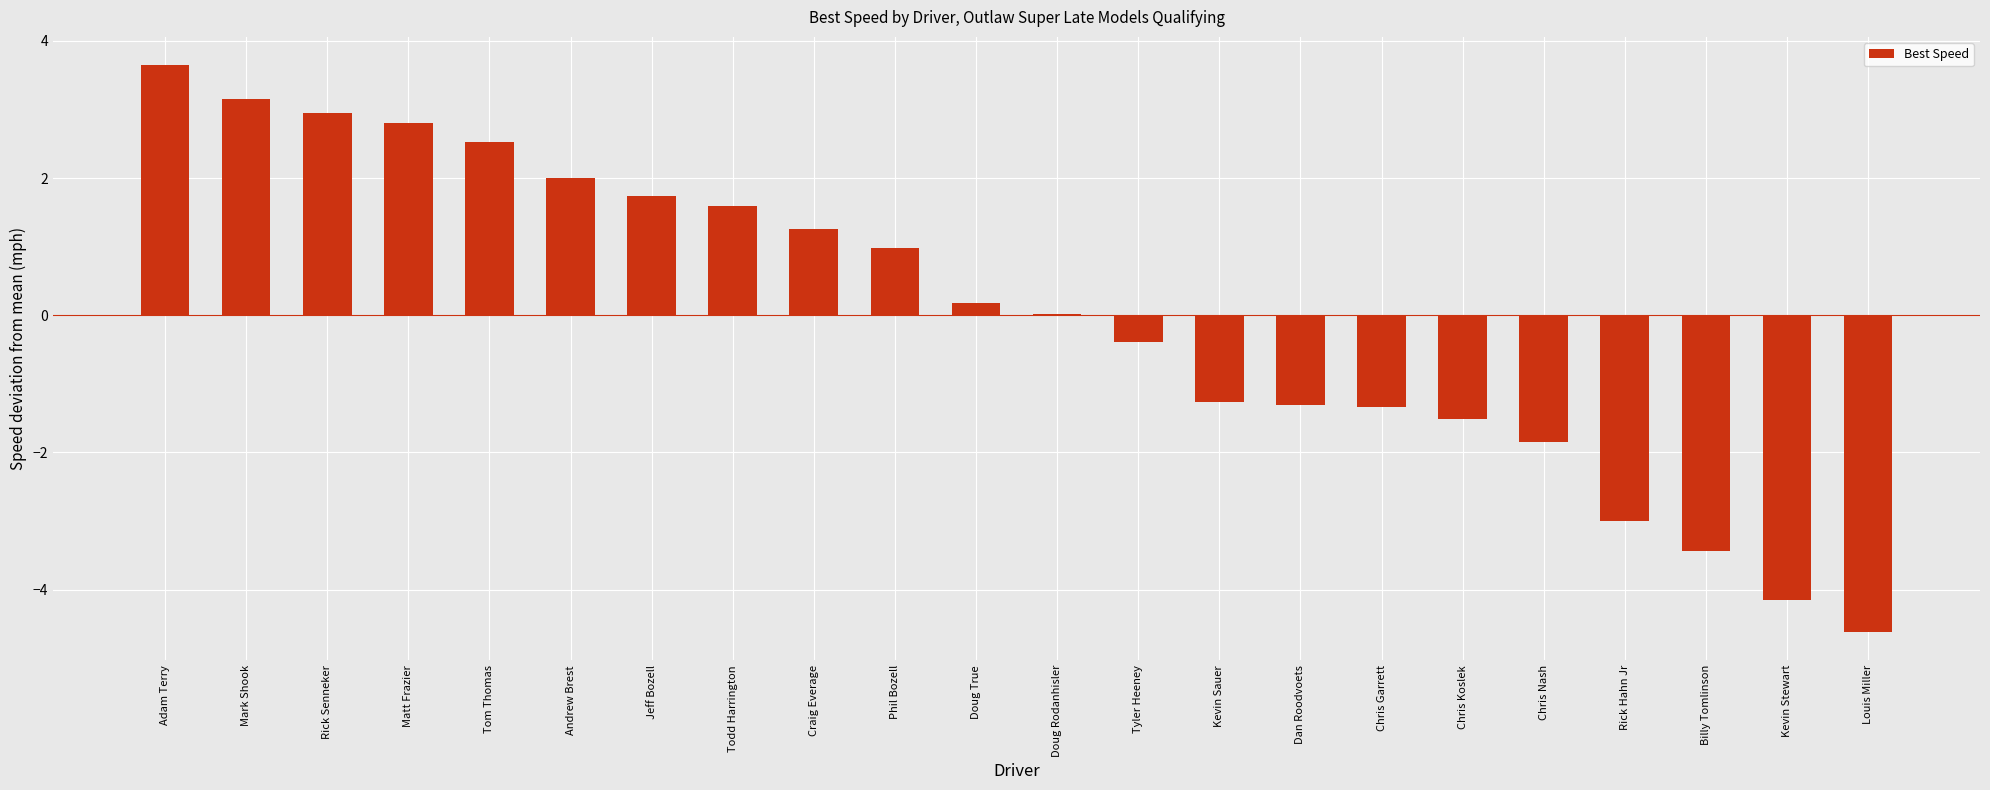

What value does the data have at Tom Thomas?

2.5